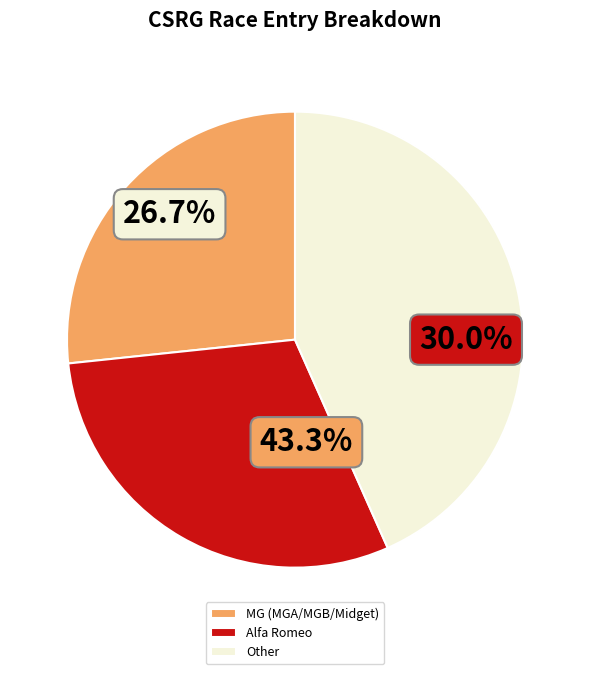

Approximately how many times larger is the value at Other compared to MG (MGA/MGB/Midget)?

1.6